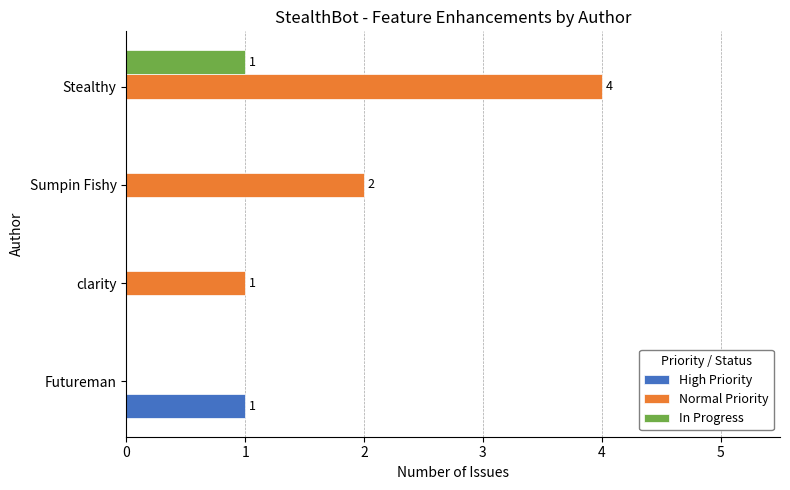

Which category has the highest value across all series?

Stealthy